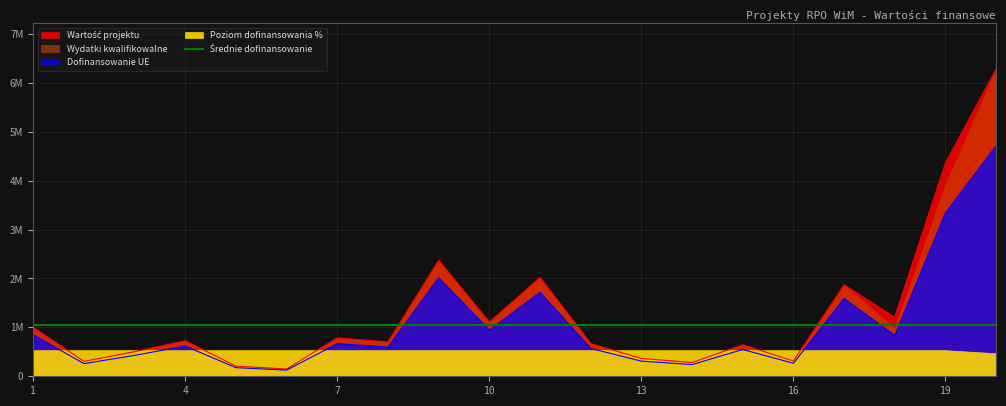

Which series changed the most between 2 and 19?

Wartość projektu